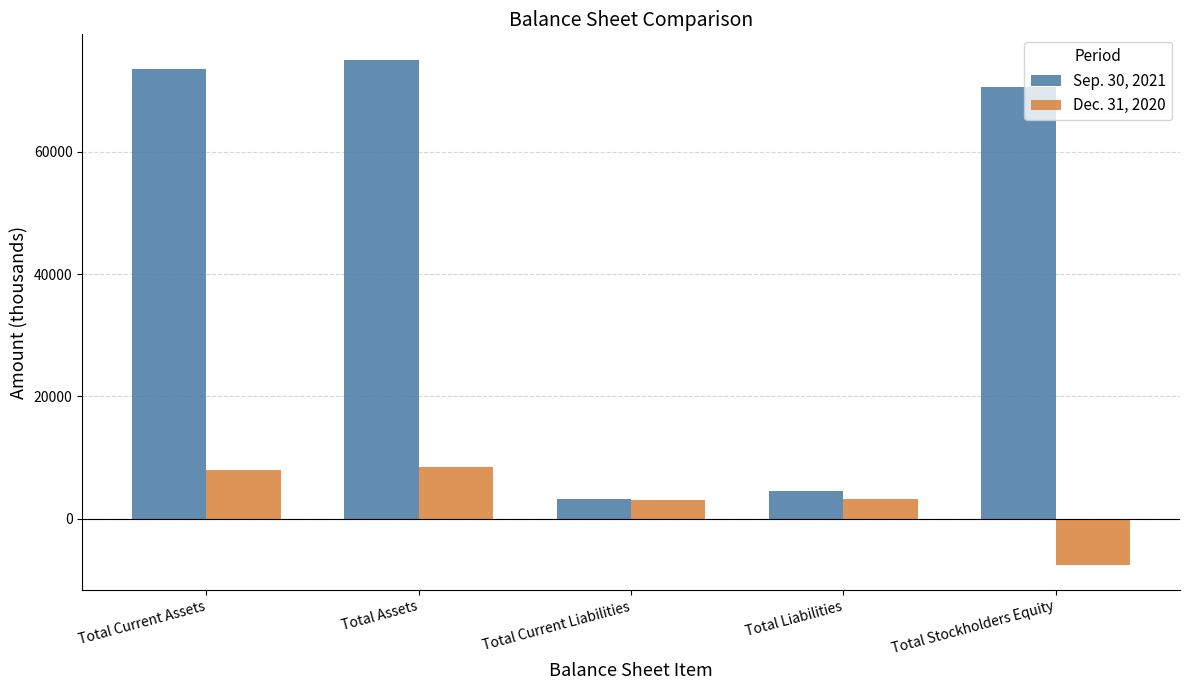

What is the difference between the maximum and minimum values in the Sep. 30, 2021 series?

71961